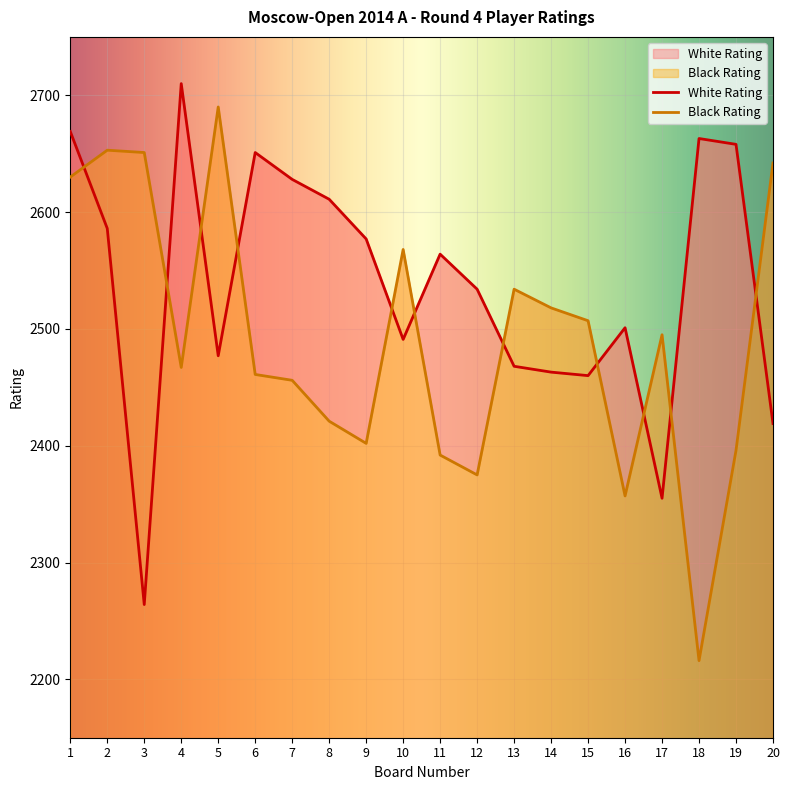

Where is the first local minimum for White Rating?

3